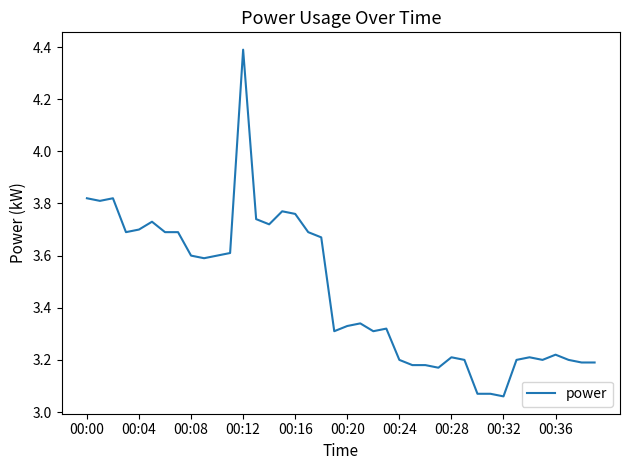

What is the greatest value displayed?

4.4